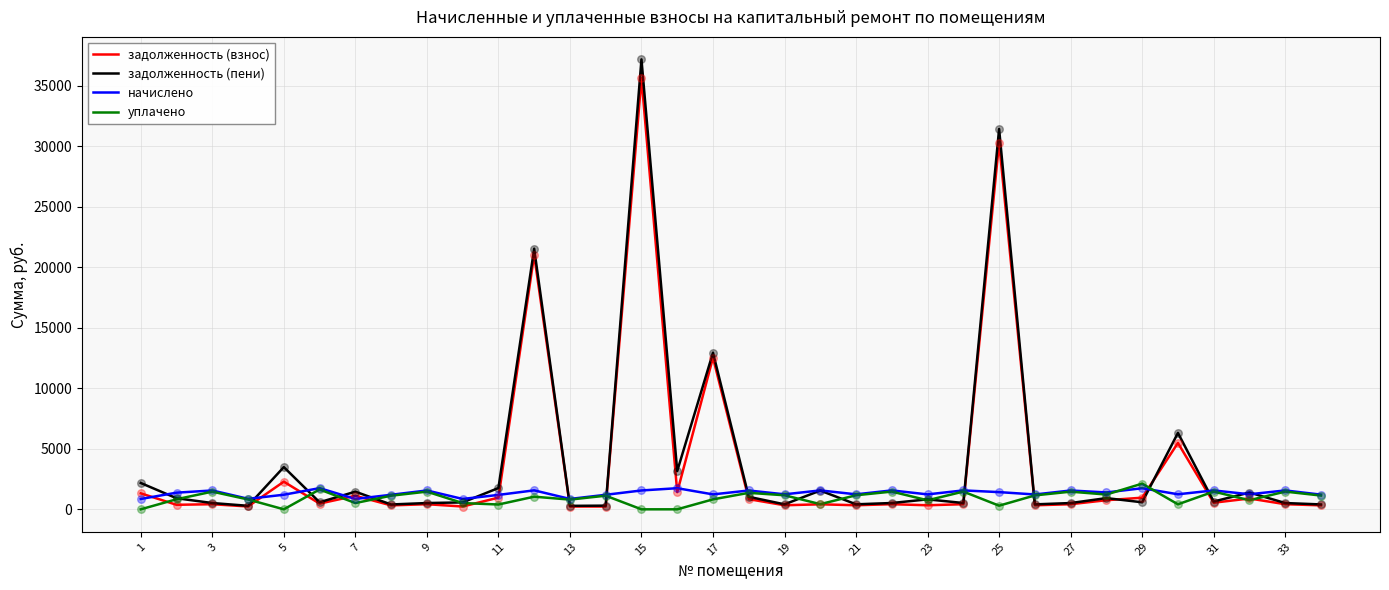

At how many categories does at least one series exceed 23971?

2